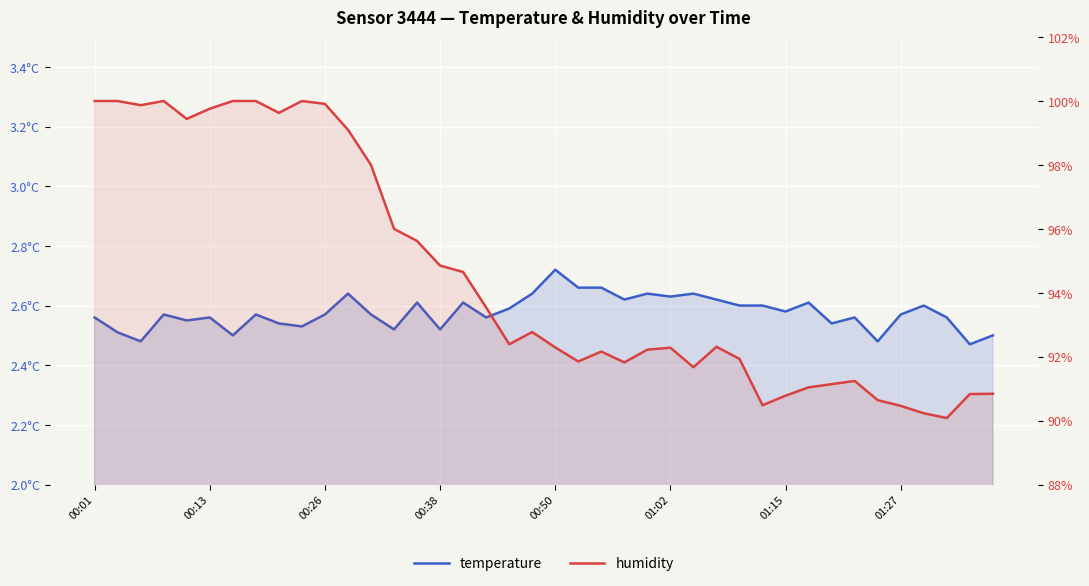

True or false: temperature and humidity intersect in this chart.

False